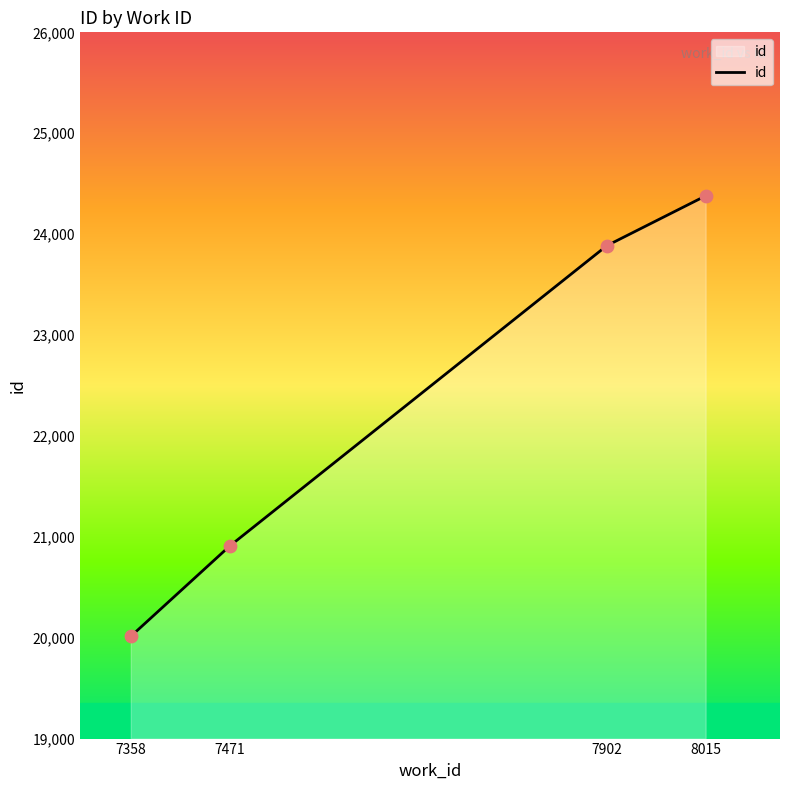

Which has a higher value, 7471 or 8015?

8015